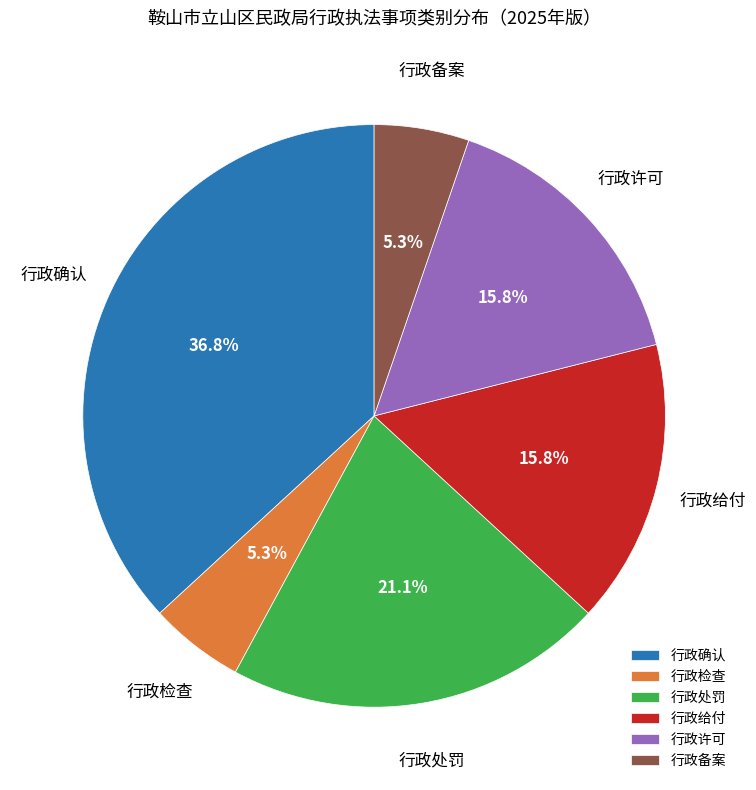

What is the largest slice in the pie chart?

行政确认